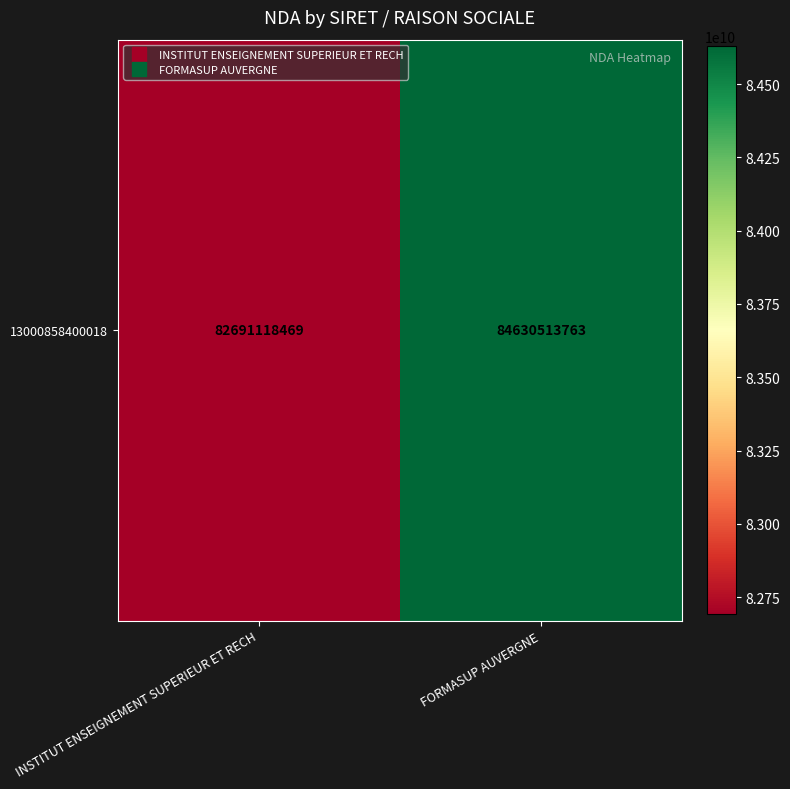

What is the sum of all values?

167321632232